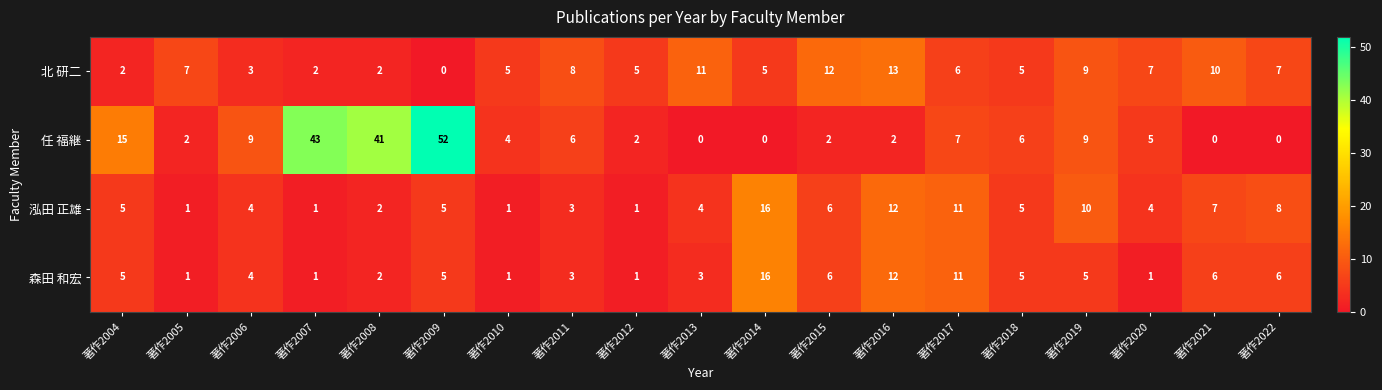

What is the total value across all series at 著作2007?

47